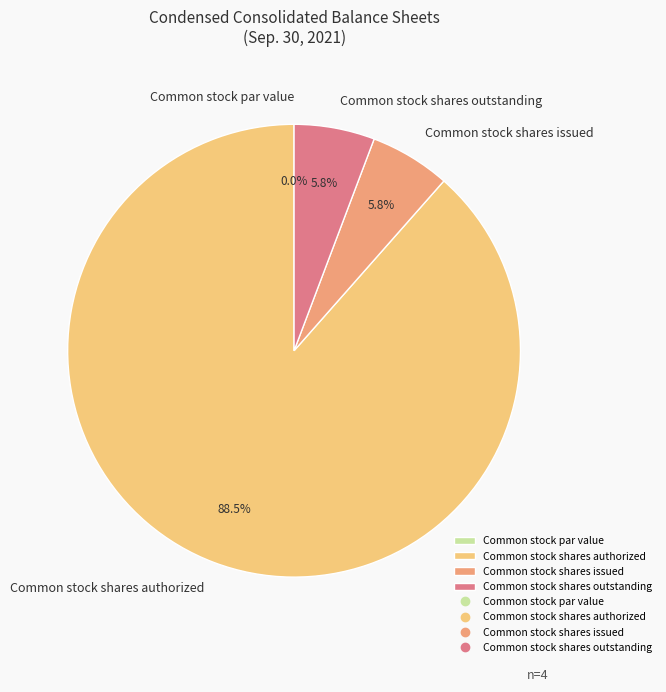

Does Common stock shares issued account for over 50% of the chart?

No